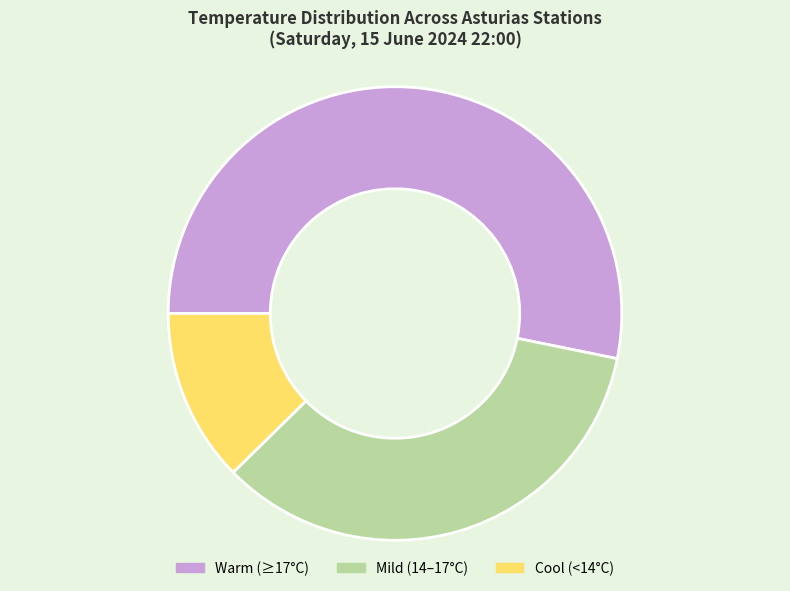

Is there a majority slice in this chart?

Yes